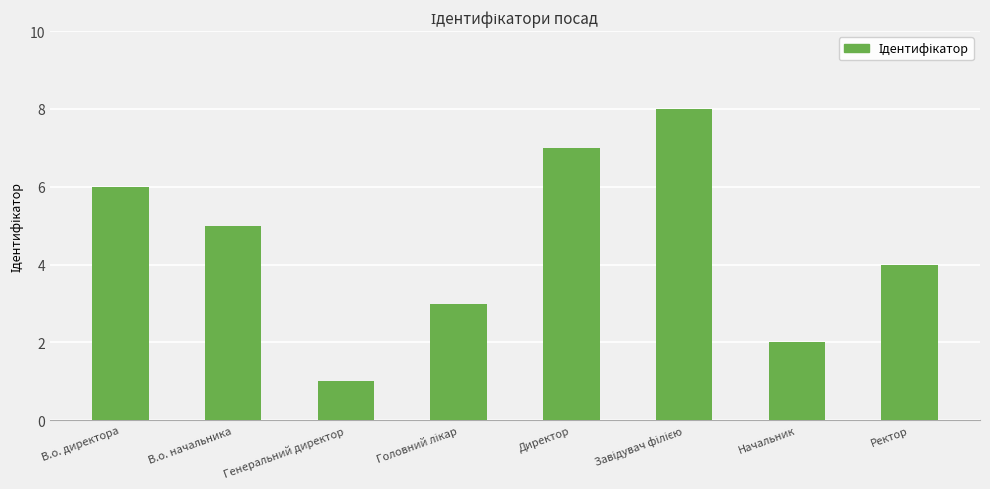

Which has a higher value, В.о. директора or В.о. начальника?

В.о. директора